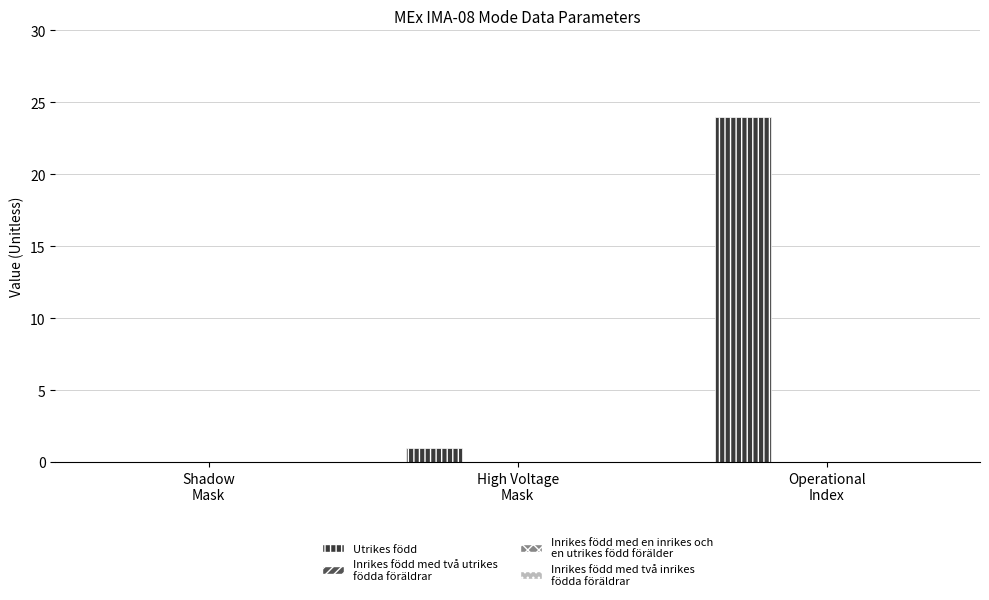

What is the maximum value shown in the chart?

24